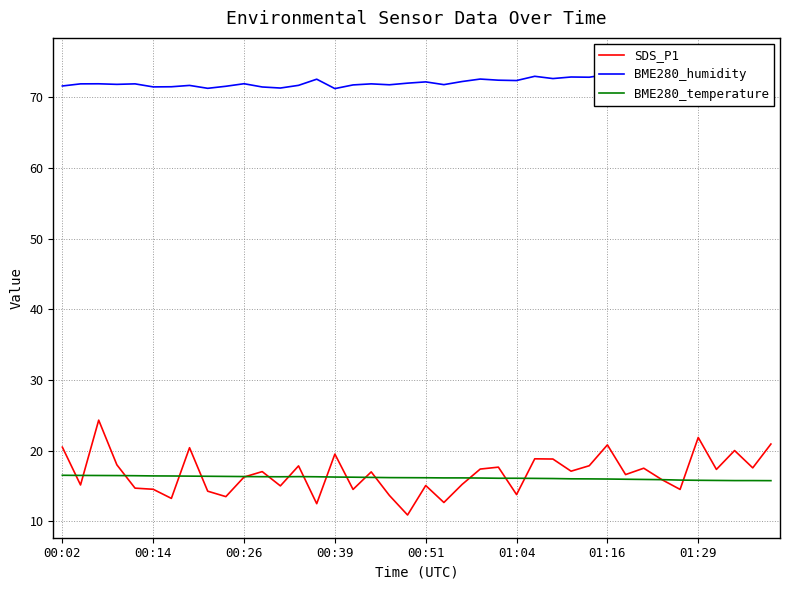

Reading left to right, list all the values displayed in this chart.

SDS_P1: 20.5	15.1	24.3	18.0	14.7	14.5	13.2	20.4	14.2	13.5	16.2	17.0	15.0	17.8	12.5	19.5	14.5	17.0	13.7	10.9	15.1	12.7	15.2	17.4	17.6	13.8	18.8	18.8	17.1	17.9	20.8	16.6	17.5	15.9	14.5	21.9	17.3	20.0	17.6	20.9
BME280_humidity: 71.6	71.9	71.9	71.8	71.9	71.5	71.5	71.7	71.2	71.5	71.9	71.4	71.3	71.7	72.5	71.2	71.7	71.9	71.8	72.0	72.2	71.8	72.2	72.6	72.4	72.3	73.0	72.6	72.8	72.8	73.2	73.3	73.3	74.0	74.3	74.1	74.7	74.5	74.8	75.2
BME280_temperature: 16.5	16.5	16.5	16.5	16.4	16.4	16.4	16.4	16.4	16.3	16.3	16.3	16.3	16.3	16.3	16.2	16.2	16.2	16.2	16.2	16.1	16.1	16.1	16.1	16.1	16.1	16.1	16.0	16.0	16.0	16.0	15.9	15.9	15.9	15.8	15.8	15.8	15.8	15.8	15.7